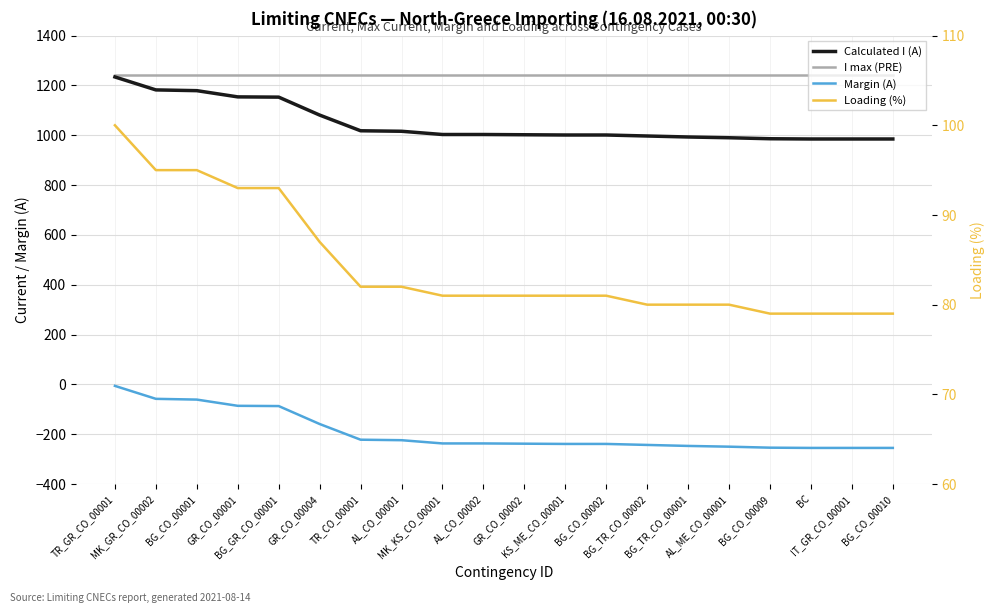

The value of I max (PRE) at BG_TR_CO_00001 is 1917. True or false?

False